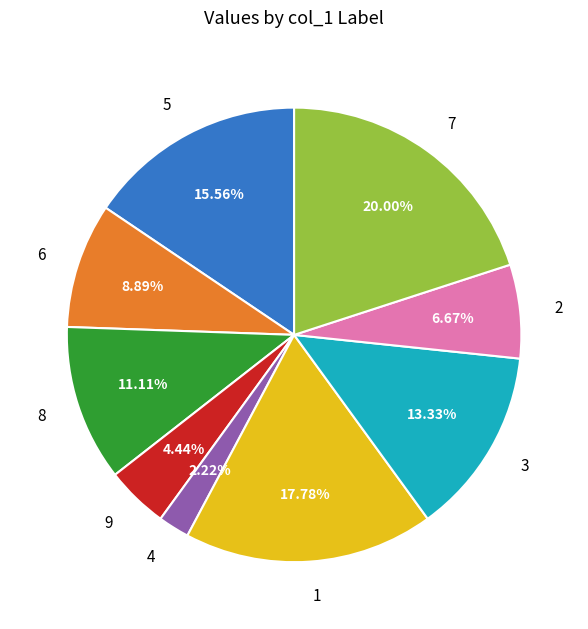

Does 5 account for over 50% of the chart?

No